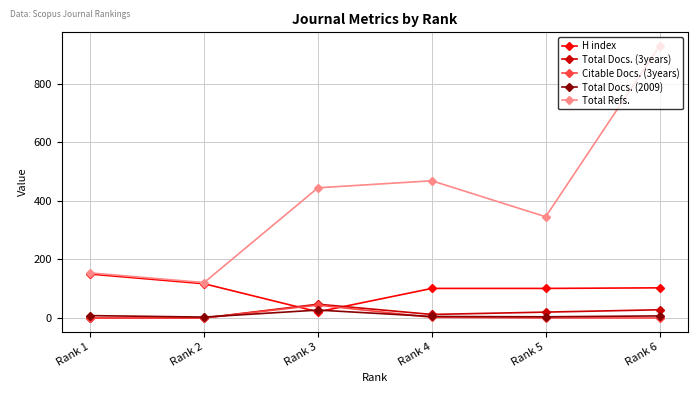

Which series has the largest total across all categories?

Total Refs.